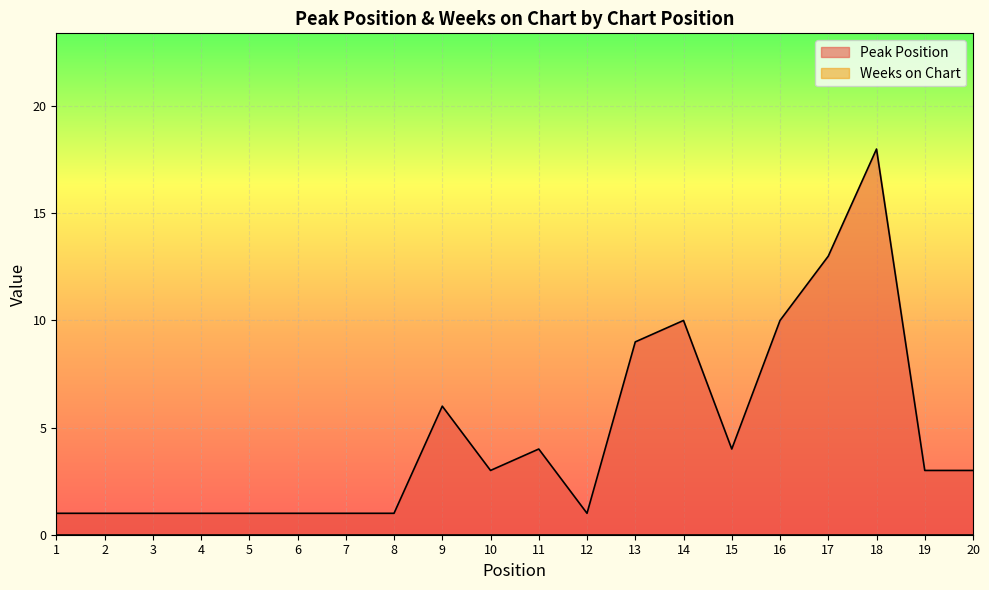

At which category does the data reach its first local valley?

10